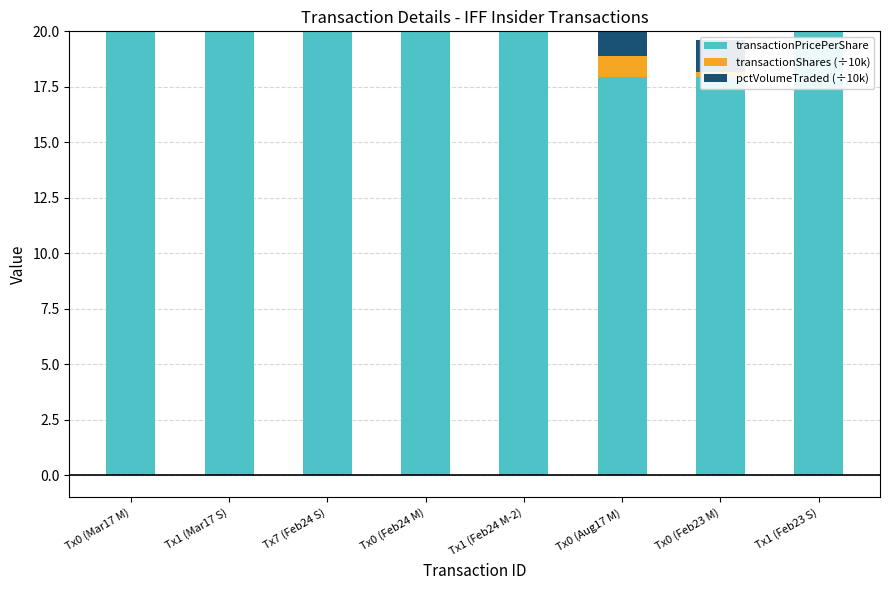

Which has a higher value, Tx0 (Aug17 M) or Tx1 (Feb24 M-2)?

Tx1 (Feb24 M-2)